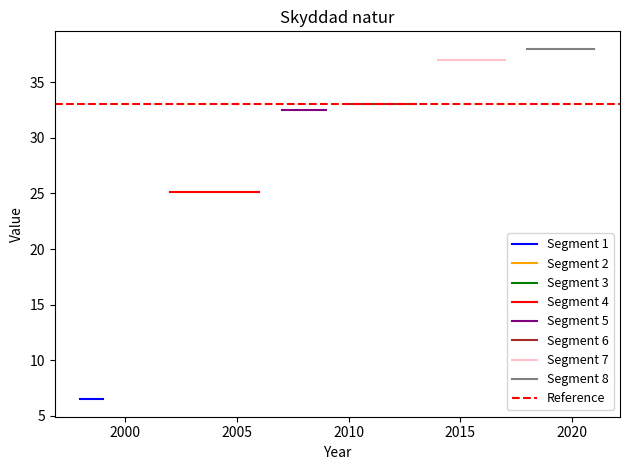

What is the sum of the values at 2005 and 2019?

63.1